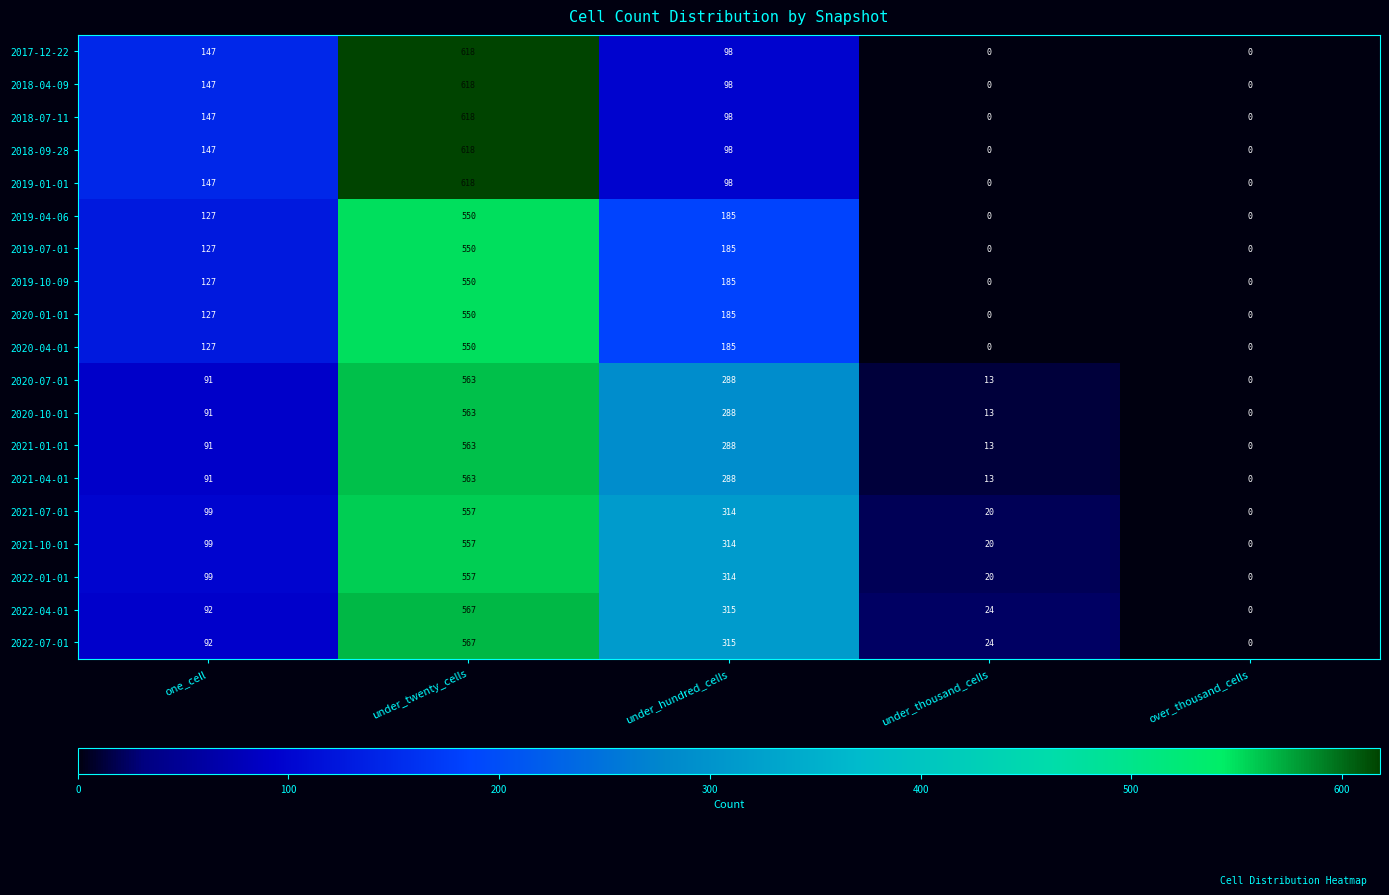

What is the difference between the highest and lowest values at under_twenty_cells?

68